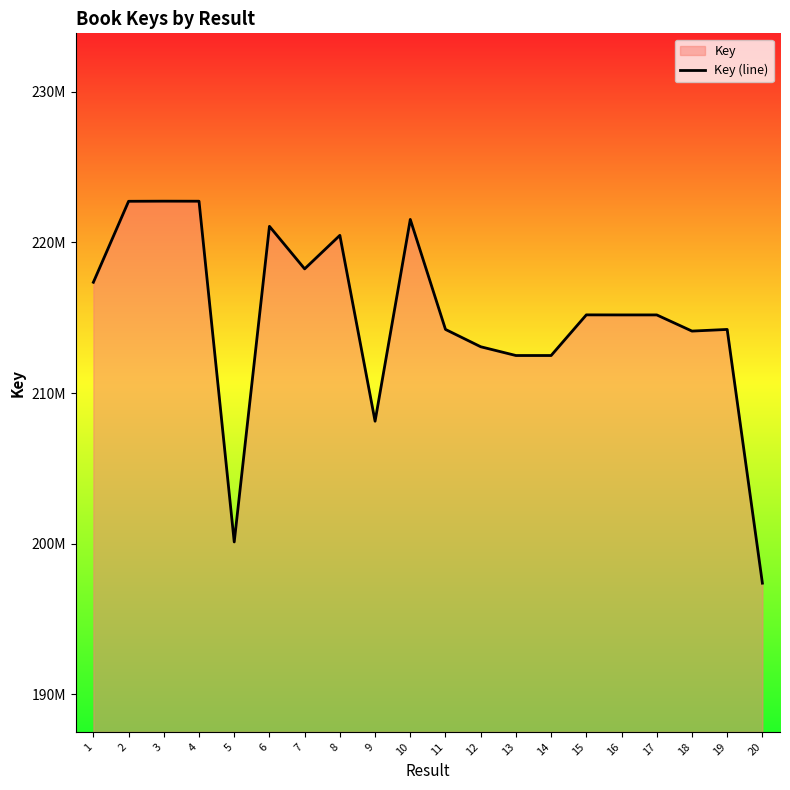

Reading left to right, transcribe all the data shown in this chart.

217354660	222728662	222736714	222733130	200122734	221067312	218244267	220468055	208134663	221525140	214225228	213075537	212494295	212493844	215191524	215187733	215188088	214115160	214224416	197387175